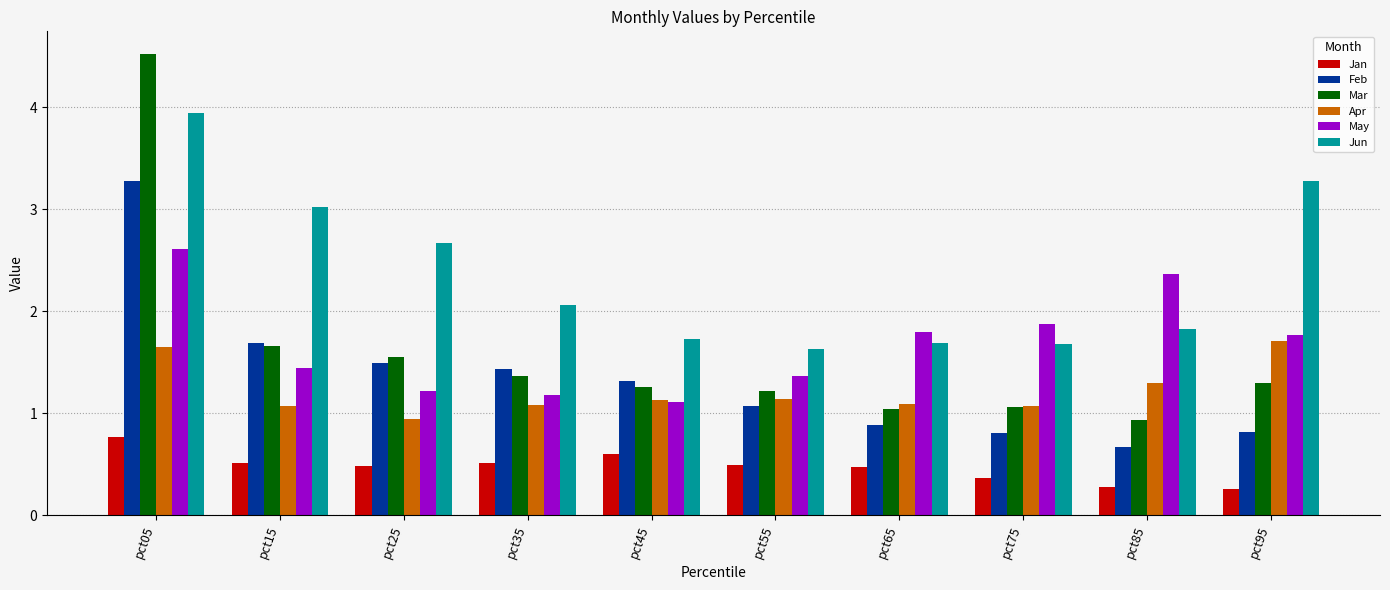

Is it true that Apr equals 1.1 at pct55?

True